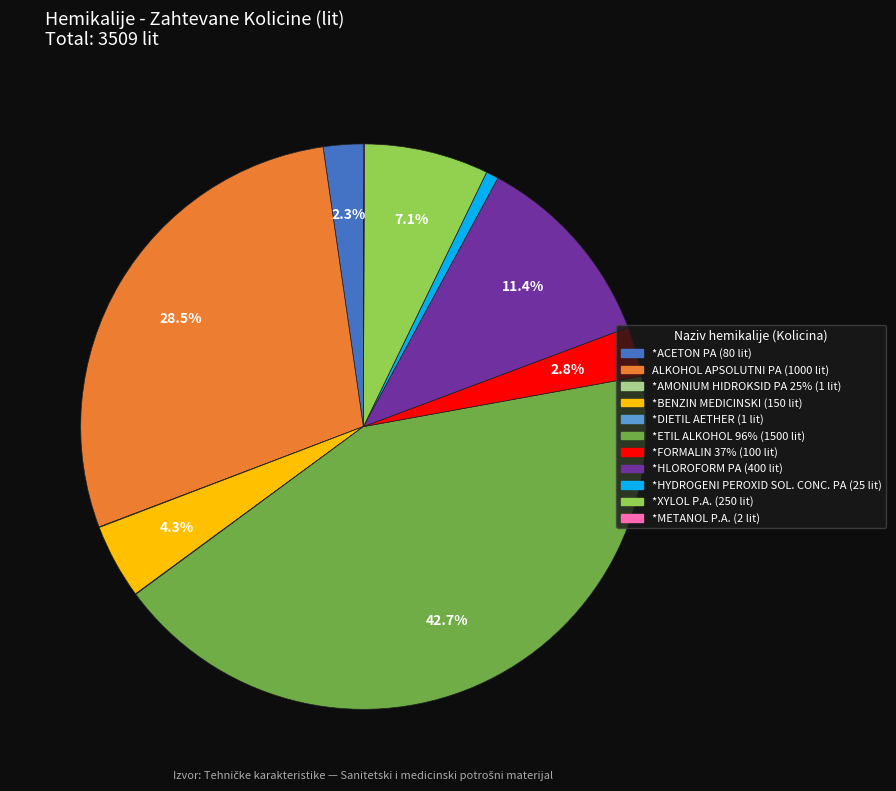

Which has a higher value, ALKOHOL APSOLUTNI PA or *XYLOL P.A.?

ALKOHOL APSOLUTNI PA